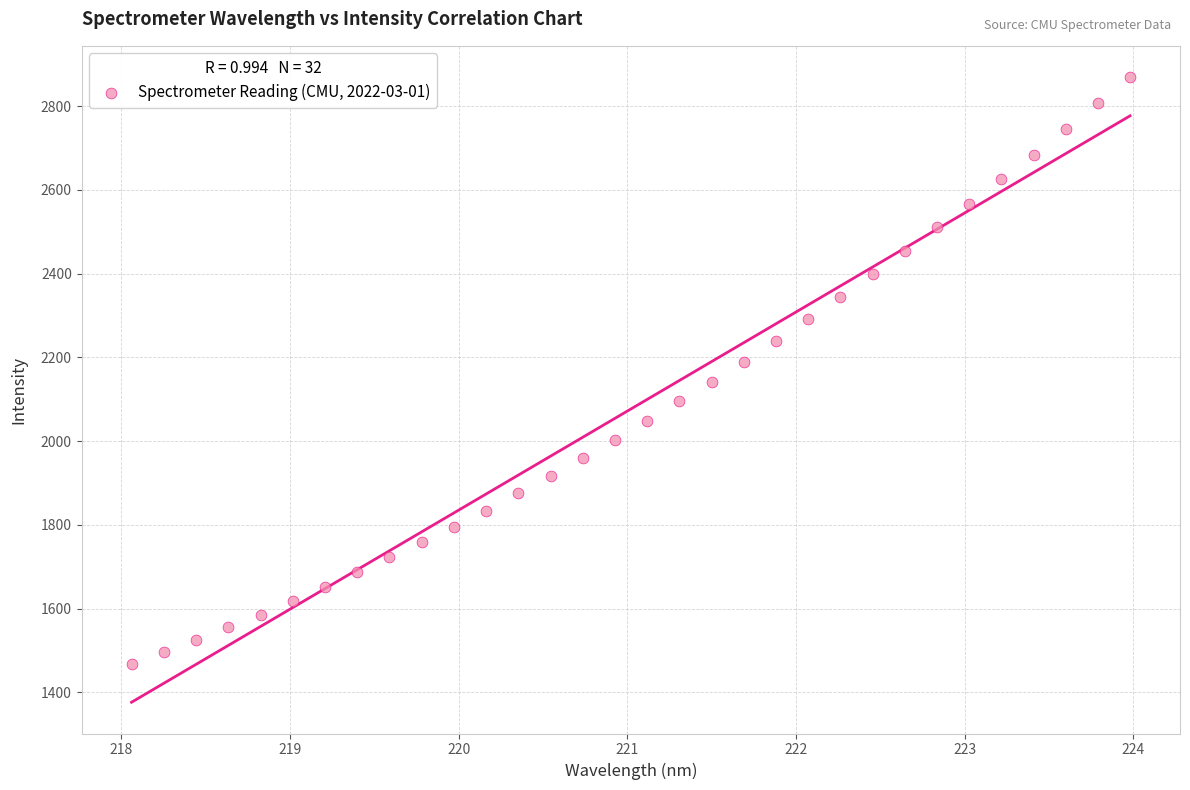

What is the range of X values (max minus min)?

5.9